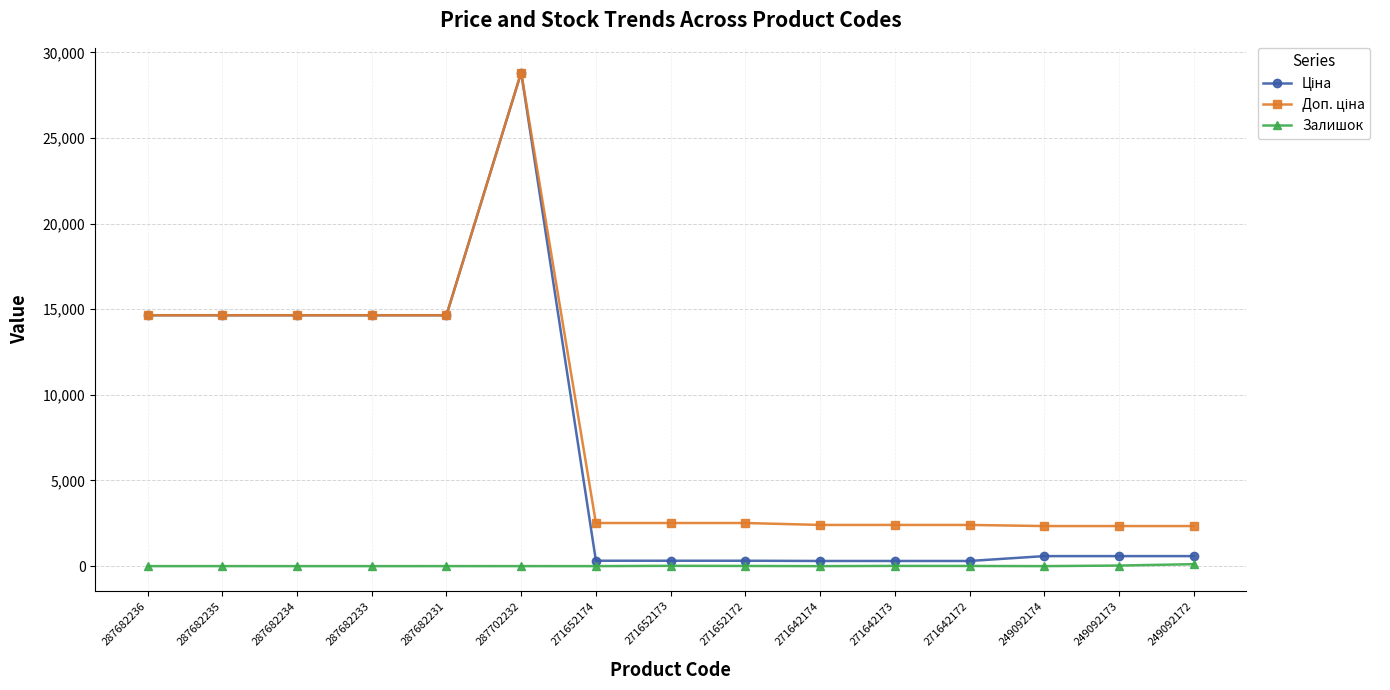

What is the label of the 12th point from the left?

271642172